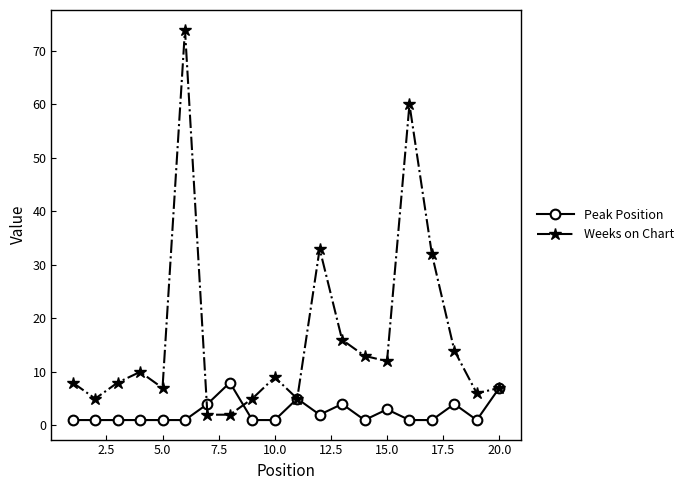

At how many categories does at least one series exceed 37?

2